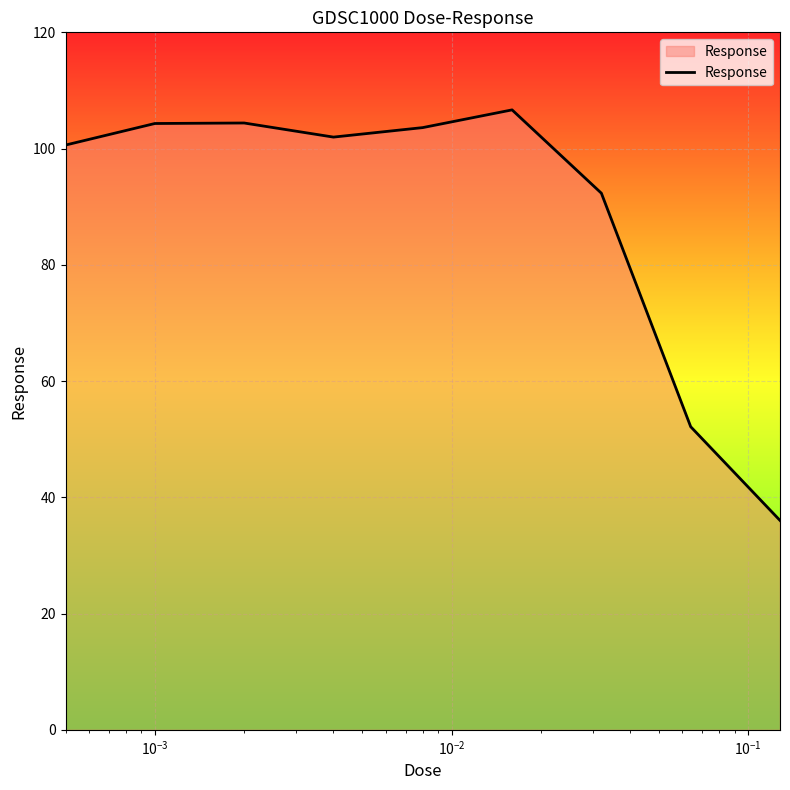

How many distinct data groups are displayed?

1